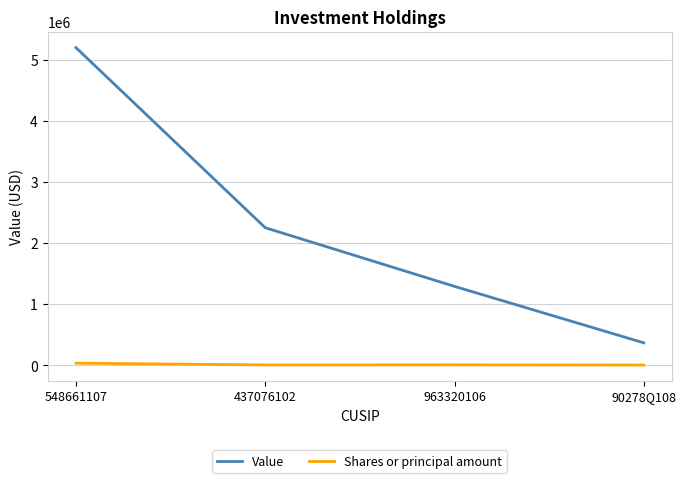

True or false: Shares or principal amount and Value cross at least once.

False